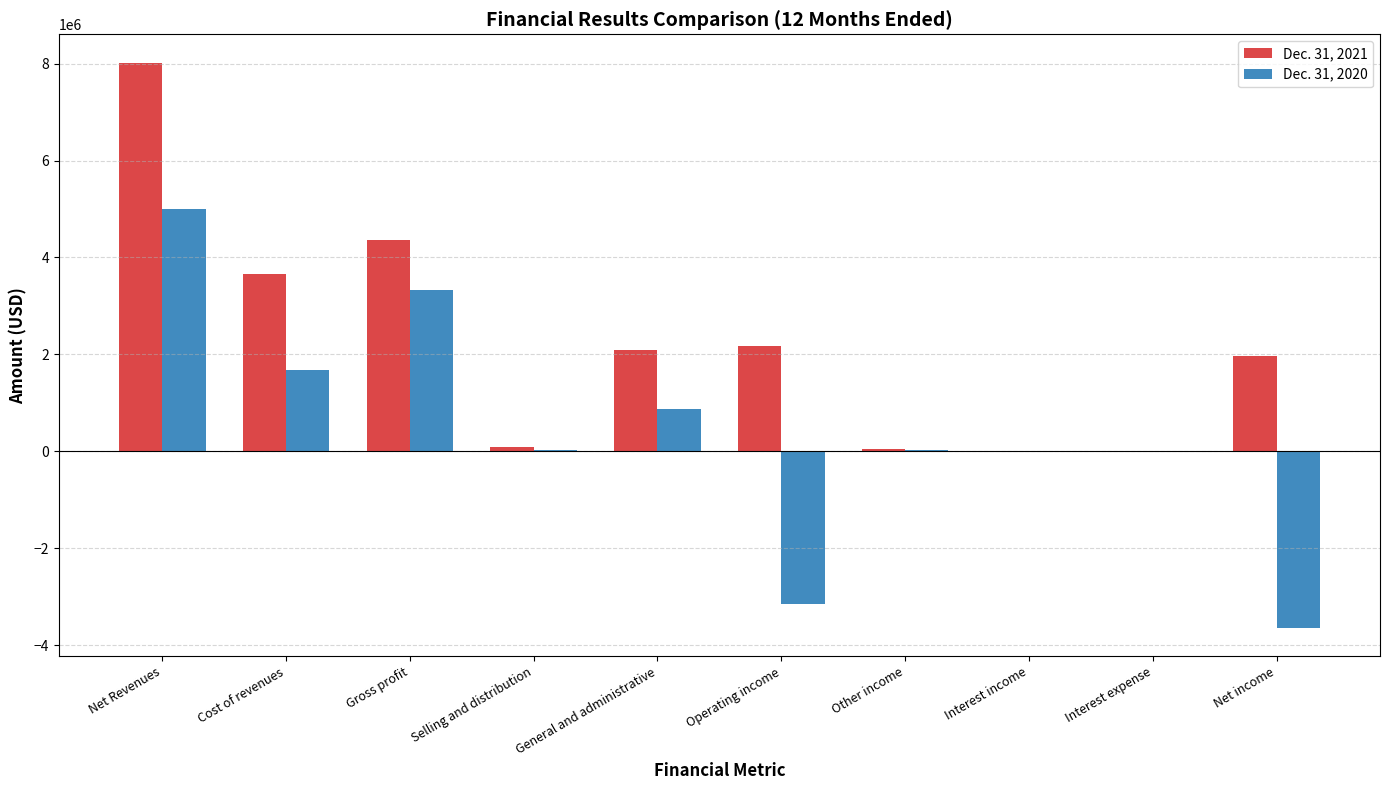

Rank the series at Net income from highest to lowest value.

Dec. 31, 2021, Dec. 31, 2020